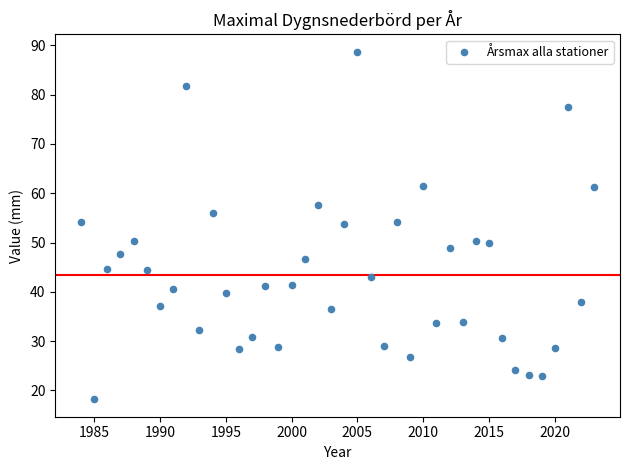

What is the range of Y values (max minus min)?

70.5